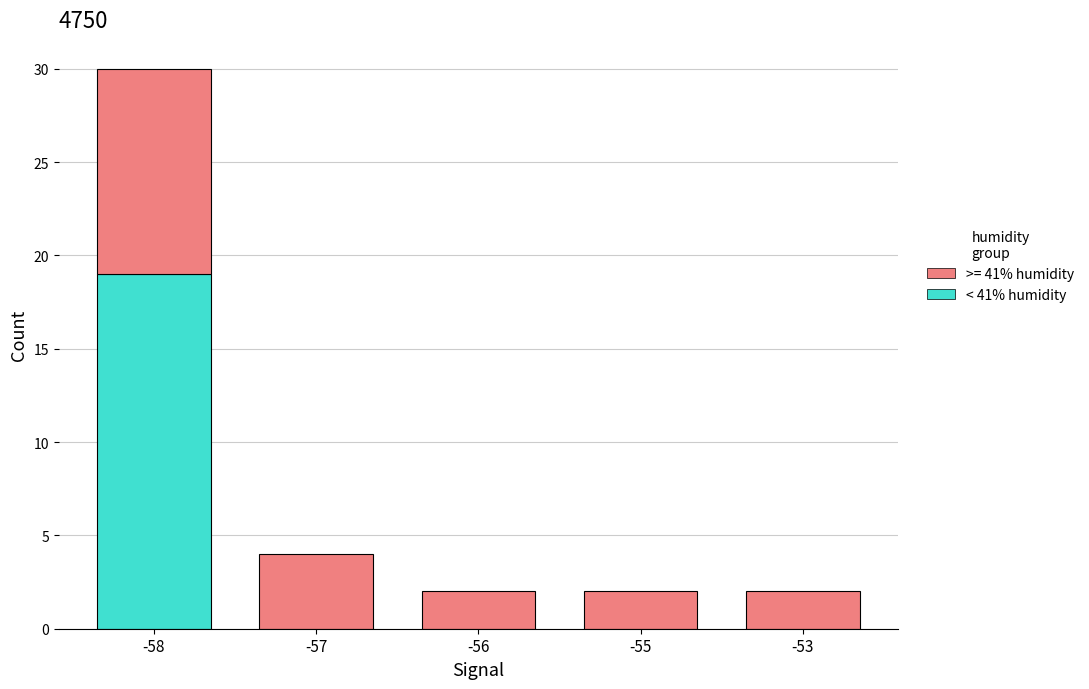

True or false: < 41% humidity has a value of 0 at -55.

True